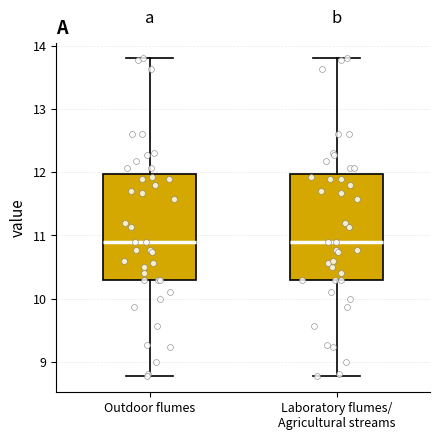

Reading left to right, read every box against the y-axis: the position of its median line, the range the box covers, and the ends of its whiskers. The values are not printed on the chart, so give them approximately, as read against the axis.

Outdoor flumes: median 10.9, box 10.3 to 12.0, whiskers 8.8 to 13.8
Laboratory flumes/ Agricultural streams: median 10.9, box 10.3 to 12.0, whiskers 8.8 to 13.8